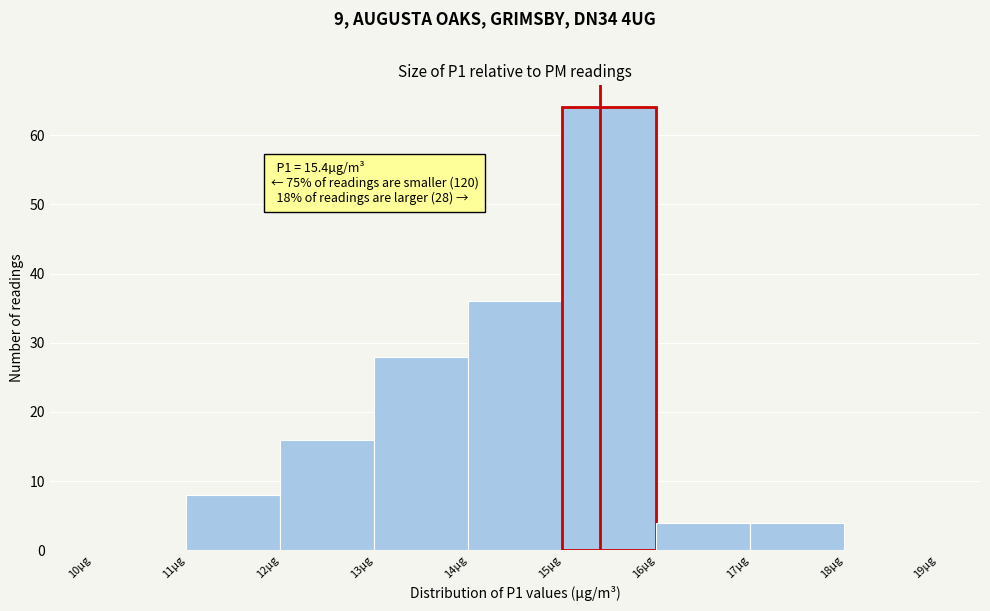

Over which range of the x-axis is the bar tallest?

15 to 16